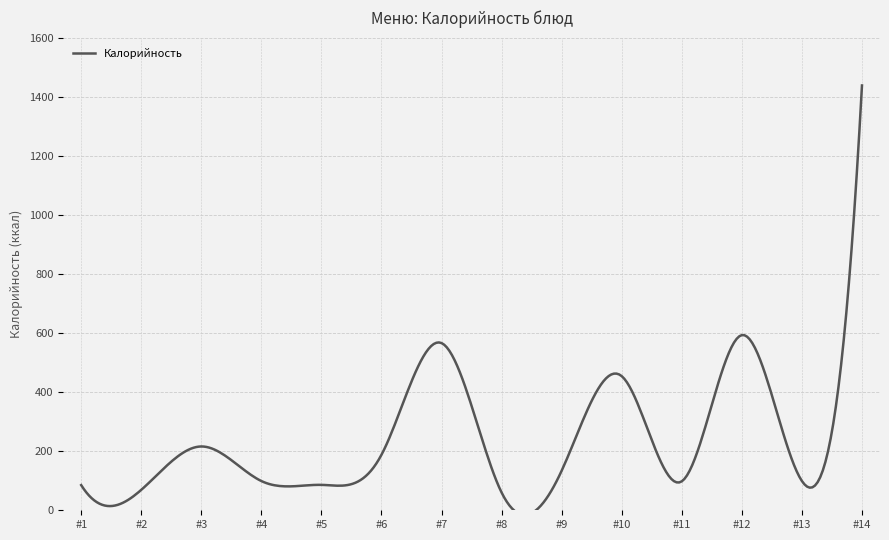

What is the difference between the maximum and minimum values?

1453.8